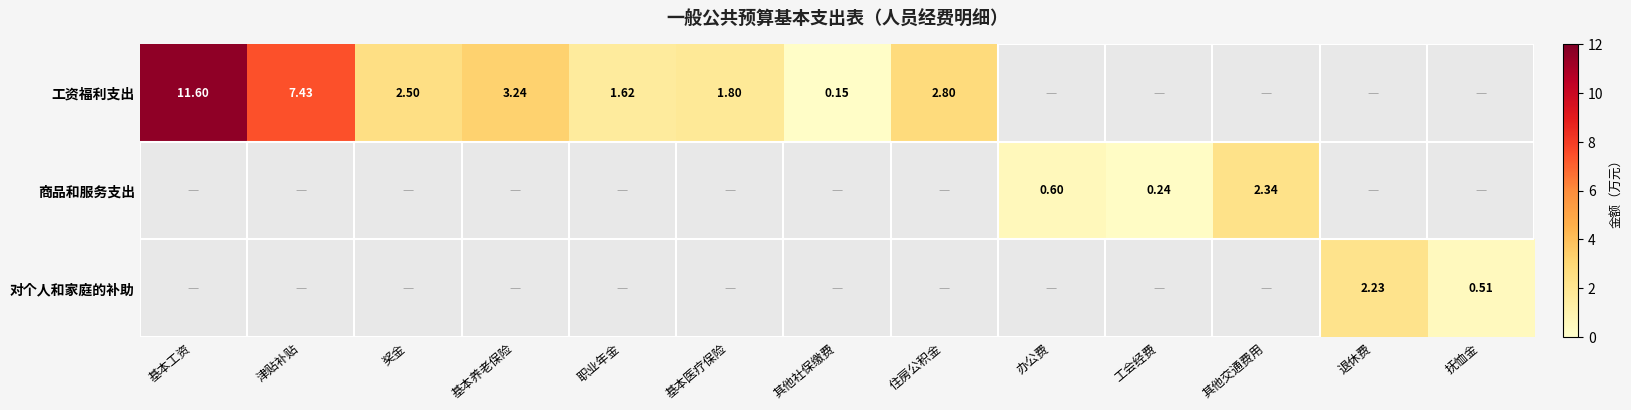

Is the value of 商品和服务支出 at 其他交通费用 greater than the value of 对个人和家庭的补助 at 抚恤金?

Yes